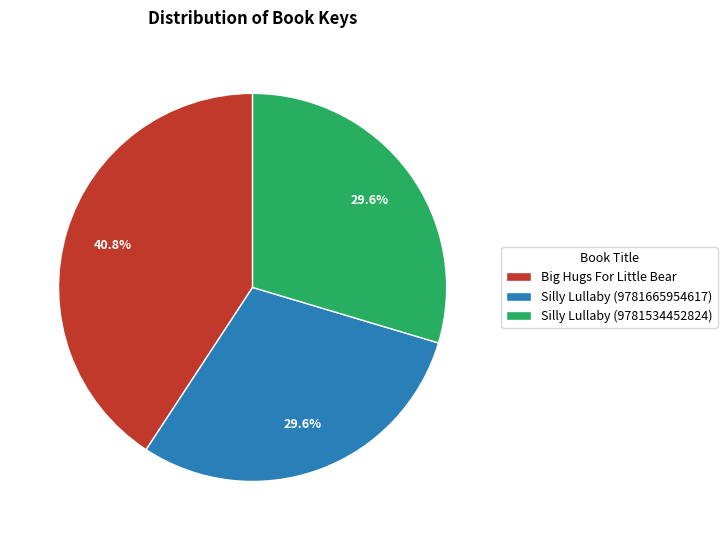

To the nearest percent, what is the difference between the largest and smallest slice percentages?

11%